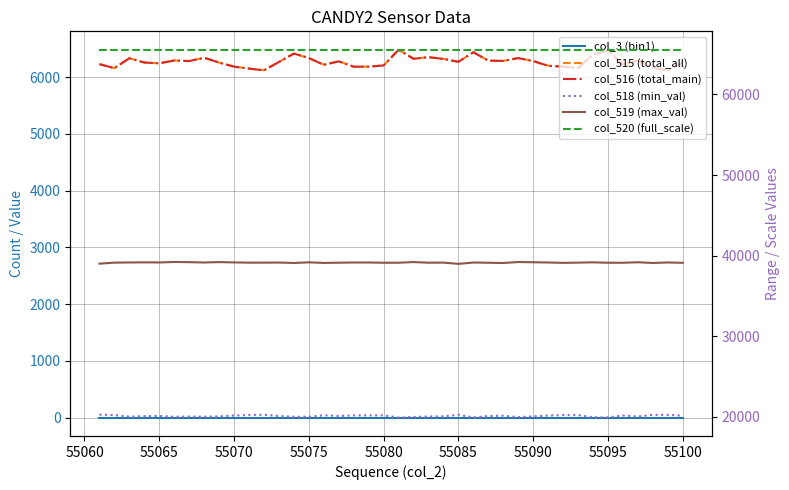

Reading left to right, list all the values displayed in this chart.

col_3 (bin1): 0	0	0	0	0	0	0	0	0	0	0	0	0	0	0	0	0	0	0	0	0	0	0	0	0	0	0	0	0	0	0	0	0	0	0	0	0	0	0	0
col_515 (total_all): 6229	6158	6334	6257	6244	6294	6283	6342	6257	6186	6151	6122	6267	6415	6336	6220	6279	6184	6185	6207	6483	6325	6352	6322	6271	6439	6290	6287	6336	6283	6201	6185	6162	6400	6465	6226	6291	6169	6117	6260
col_516 (total_main): 6229	6158	6333	6257	6244	6293	6283	6342	6256	6185	6150	6120	6267	6415	6336	6217	6278	6184	6183	6207	6481	6323	6352	6320	6270	6438	6290	6286	6335	6282	6200	6185	6161	6400	6465	6224	6290	6168	6117	6258
col_518 (min_val): 20295	20239	20042	20105	20131	20023	20055	20038	20075	20184	20250	20277	20119	20026	20023	20213	20127	20196	20195	20208	19926	20003	20055	20073	20278	19944	20124	20157	19985	20069	20179	20241	20236	19961	19948	20188	20060	20272	20261	20161
col_519 (max_val): 39011	39138	39159	39173	39160	39218	39197	39155	39203	39165	39134	39136	39149	39094	39176	39102	39129	39155	39155	39120	39126	39207	39128	39140	38986	39152	39121	39091	39214	39183	39155	39109	39137	39174	39122	39121	39184	39094	39157	39114
col_520 (full_scale): 65535	65535	65535	65535	65535	65535	65535	65535	65535	65535	65535	65535	65535	65535	65535	65535	65535	65535	65535	65535	65535	65535	65535	65535	65535	65535	65535	65535	65535	65535	65535	65535	65535	65535	65535	65535	65535	65535	65535	65535